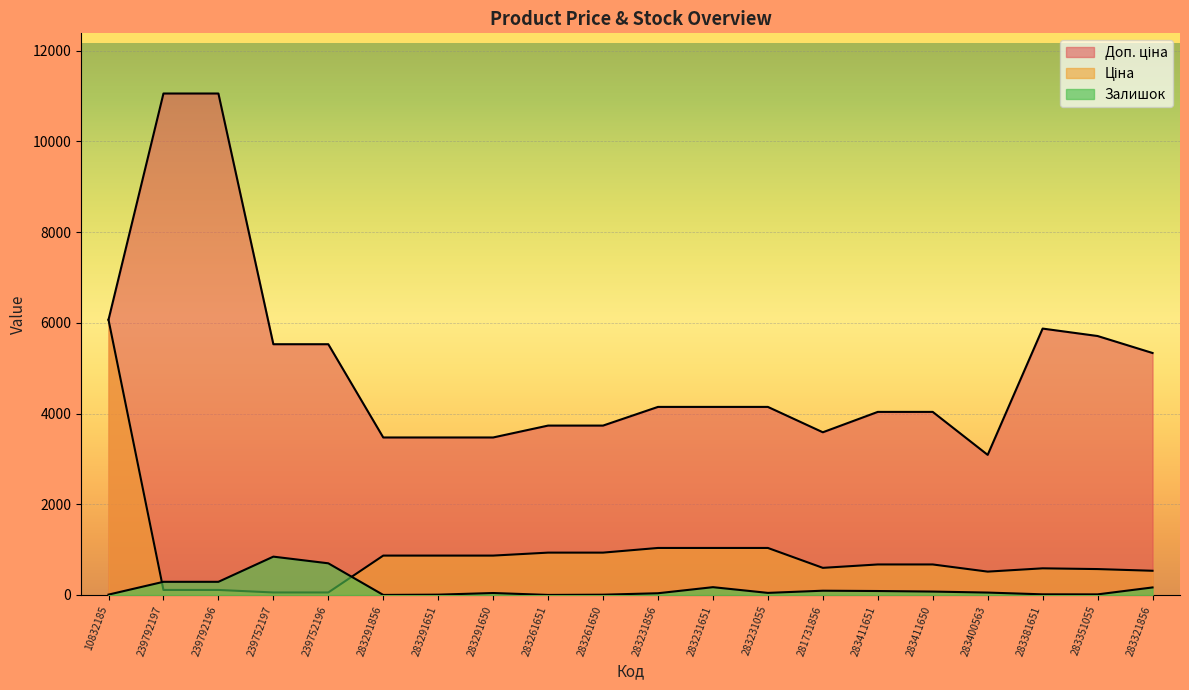

What is the spread (max minus min) of values at 283321856?

5168.5